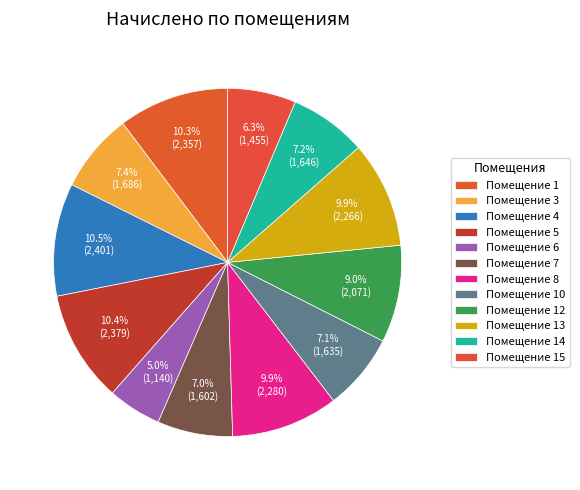

How many slices are in this pie chart?

12